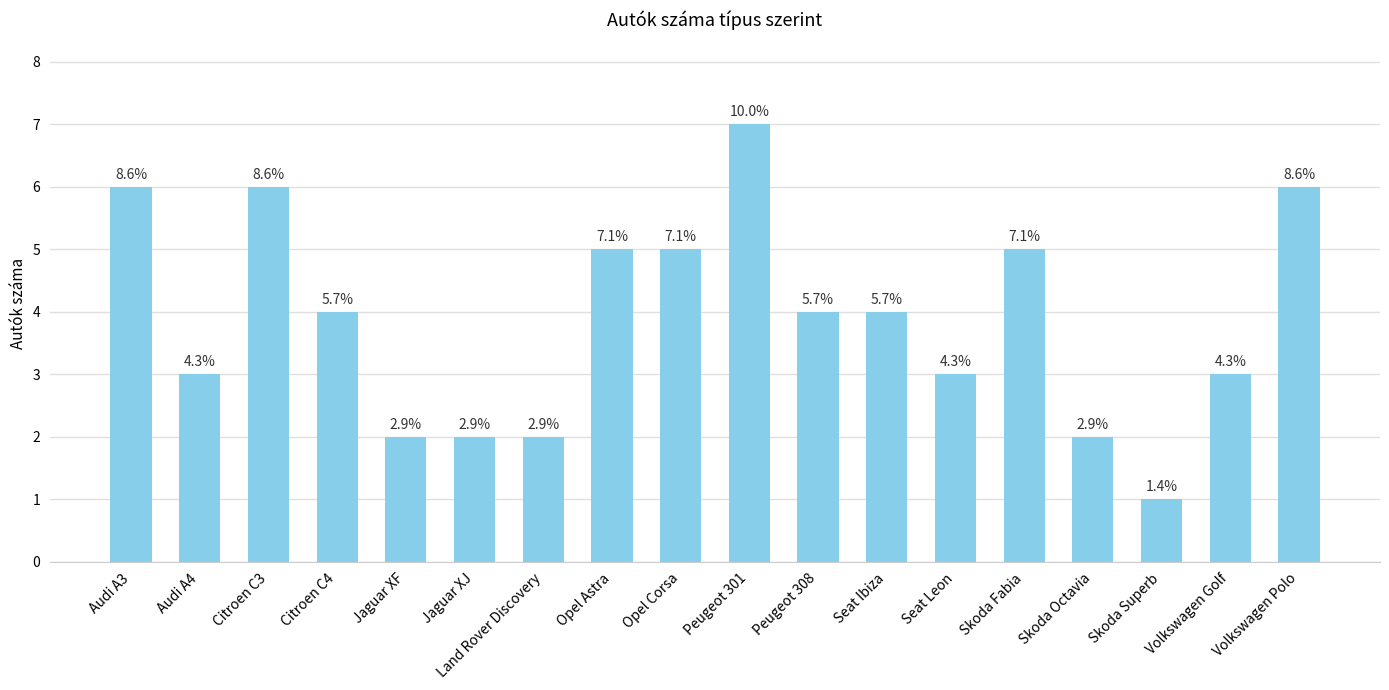

Does the chart contain any negative values?

No